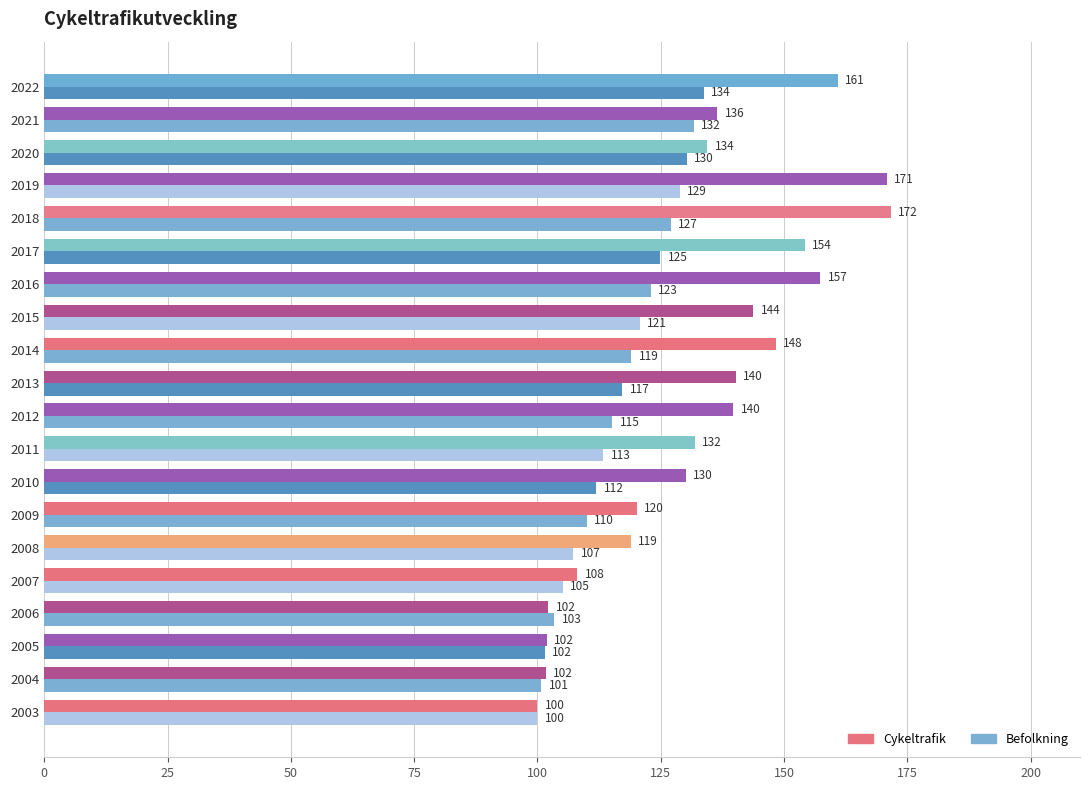

What is the difference between the maximum and minimum values in the Cykeltrafik series?

71.6